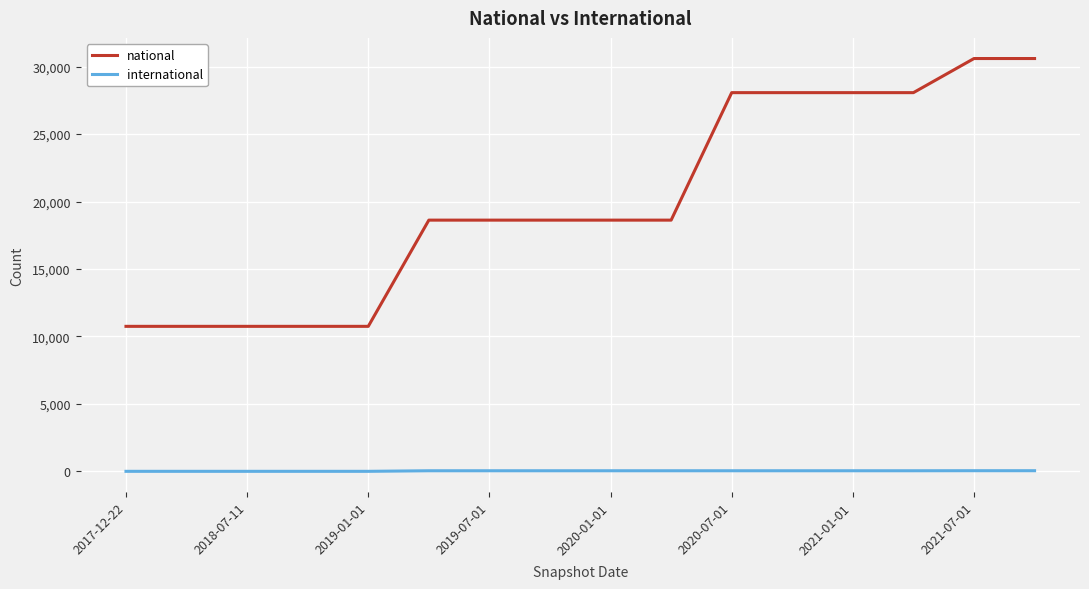

What is the difference between the maximum and minimum values in the national series?

19854